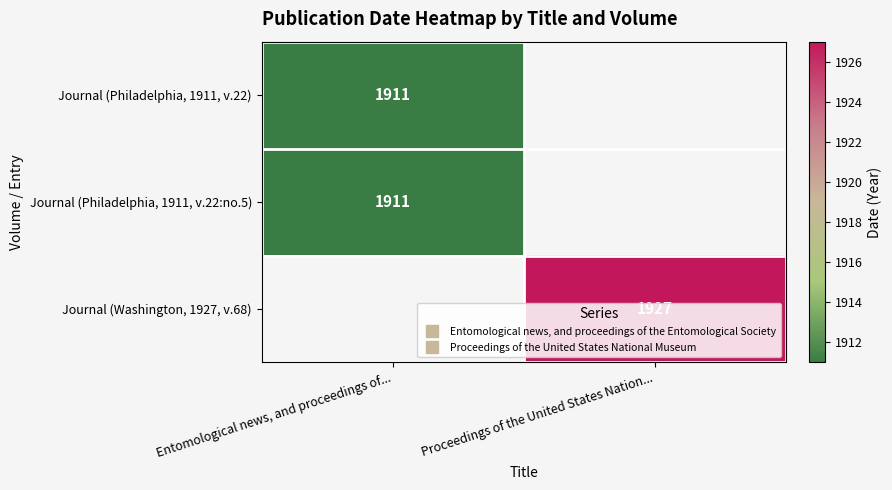

Where is Journal (Philadelphia, 1911, v.22:no.5) nearest to the value 1911?

Entomological news, and proceedings of...